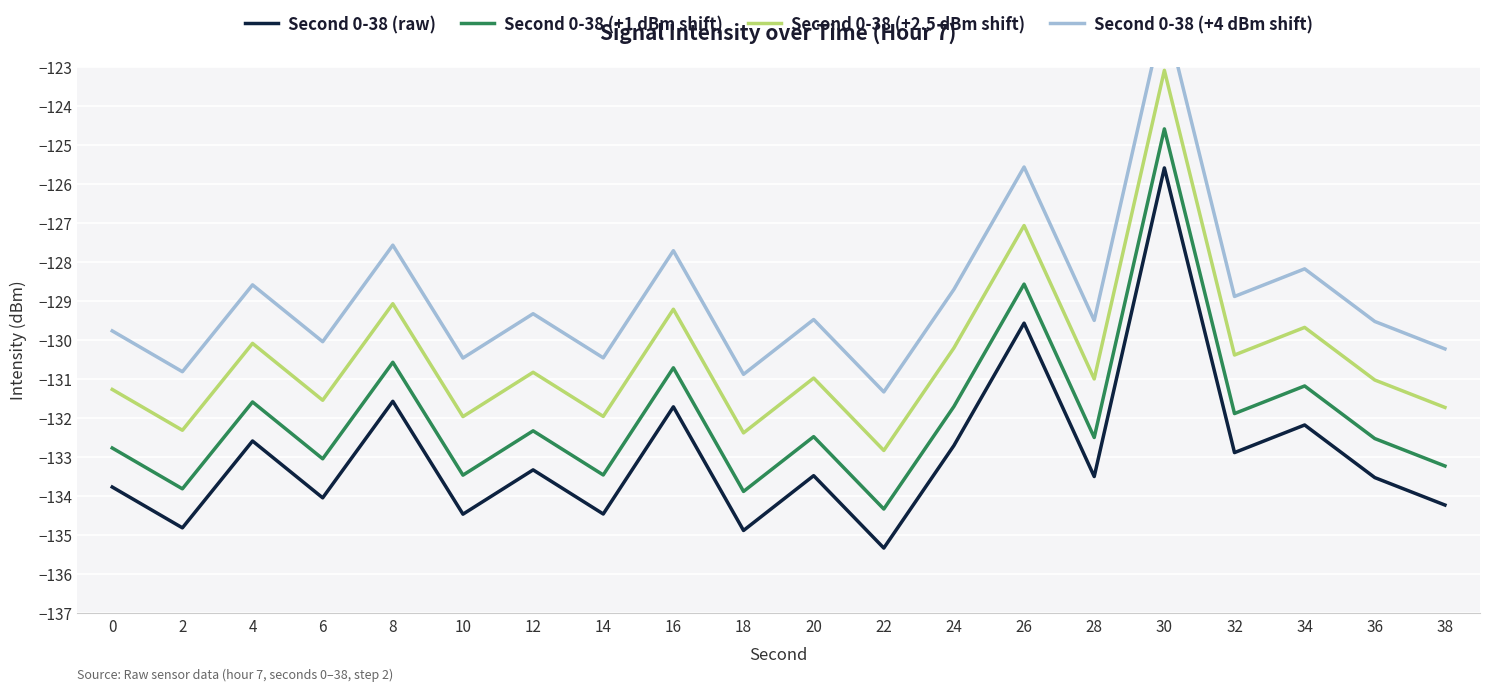

True or false: Second 0-38 (raw) has more than 2 interior local peaks.

True